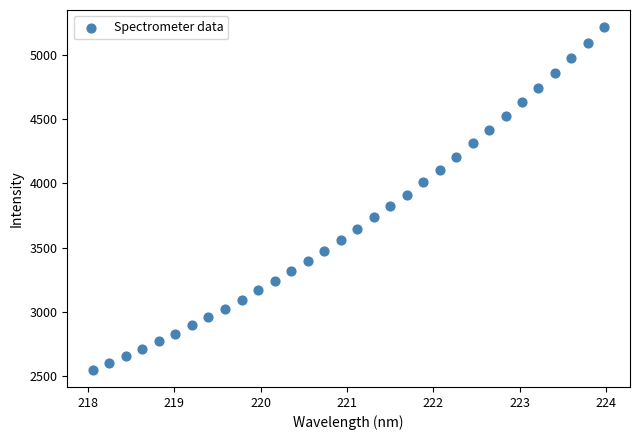

What is the range of X values (max minus min)?

5.9